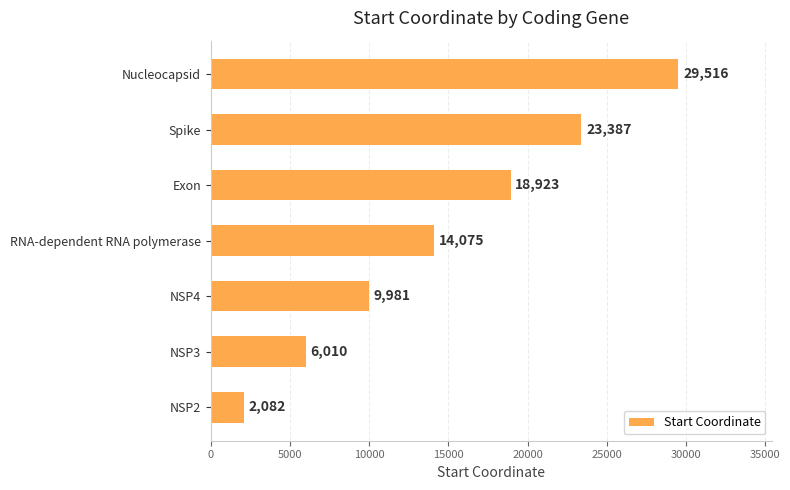

Approximately how many times larger is the value at Spike compared to NSP2?

11.2